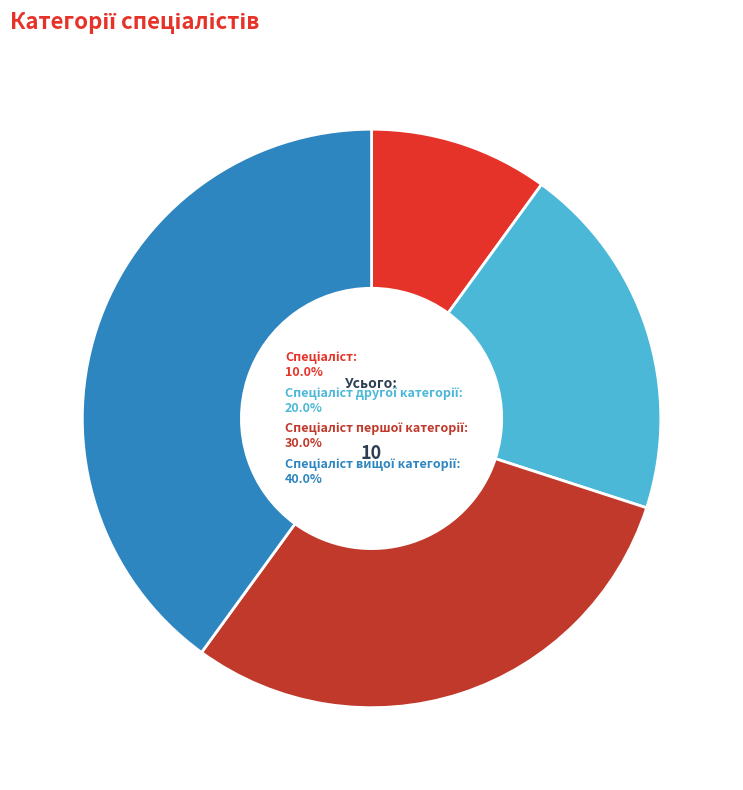

Does any single category account for the majority?

No